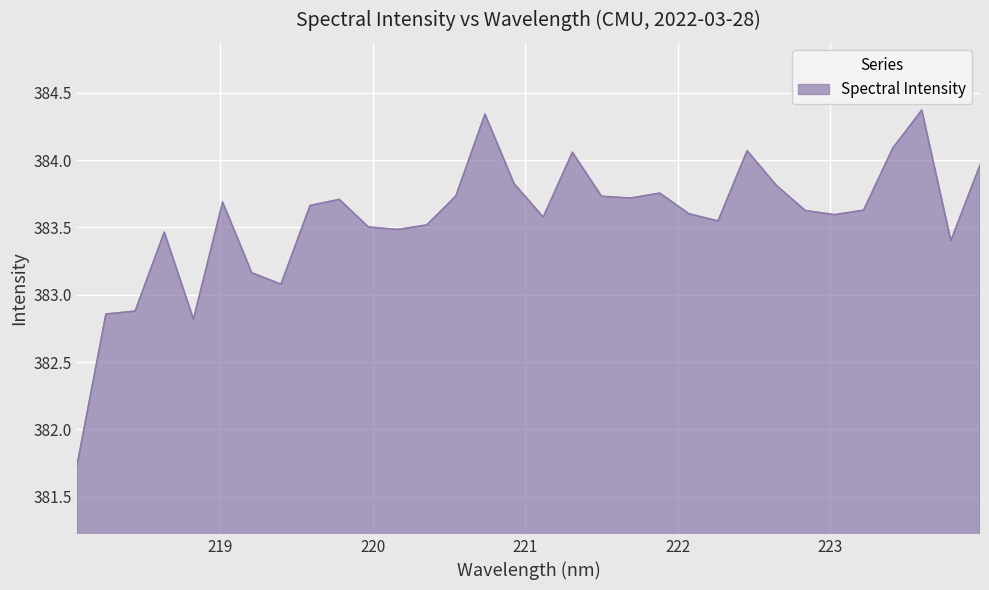

What is the maximum value shown in the chart?

384.4